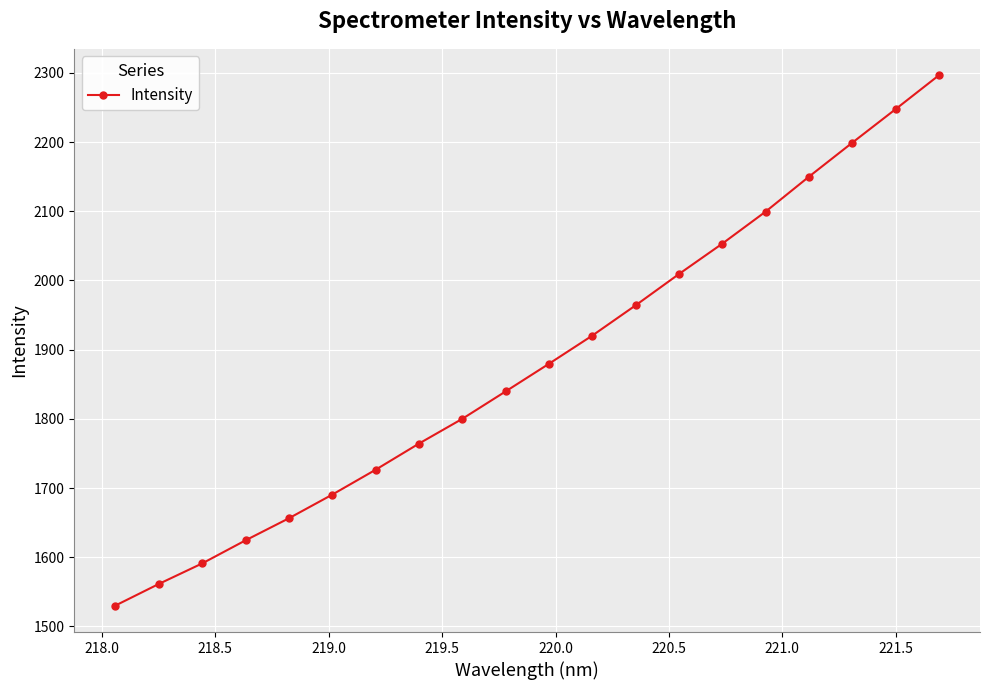

What is the value of the 7th point from the left?

1726.5